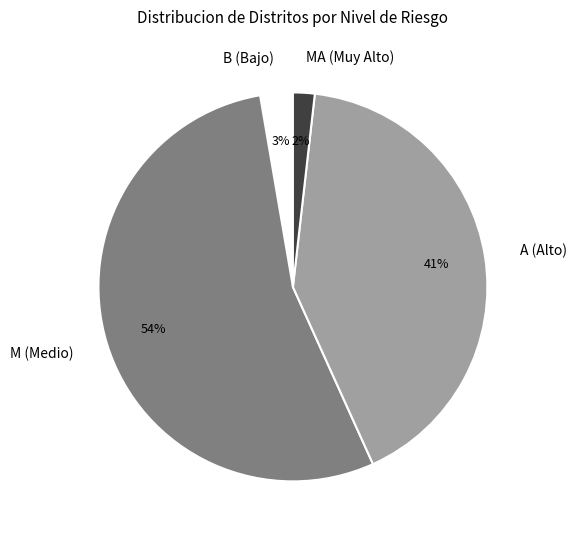

Rank the categories by value from highest to lowest.

M (Medio), A (Alto), B (Bajo), MA (Muy Alto)